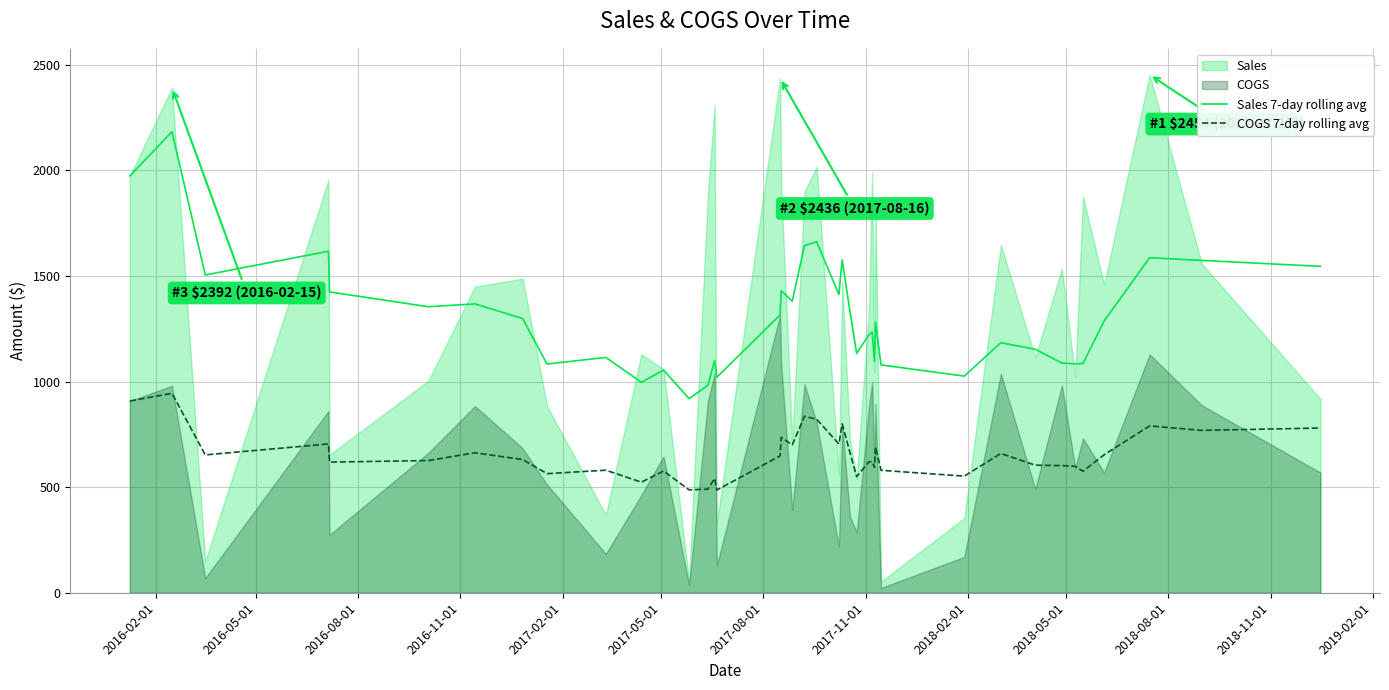

How many values in the COGS 7-day rolling avg series are below 630?

20